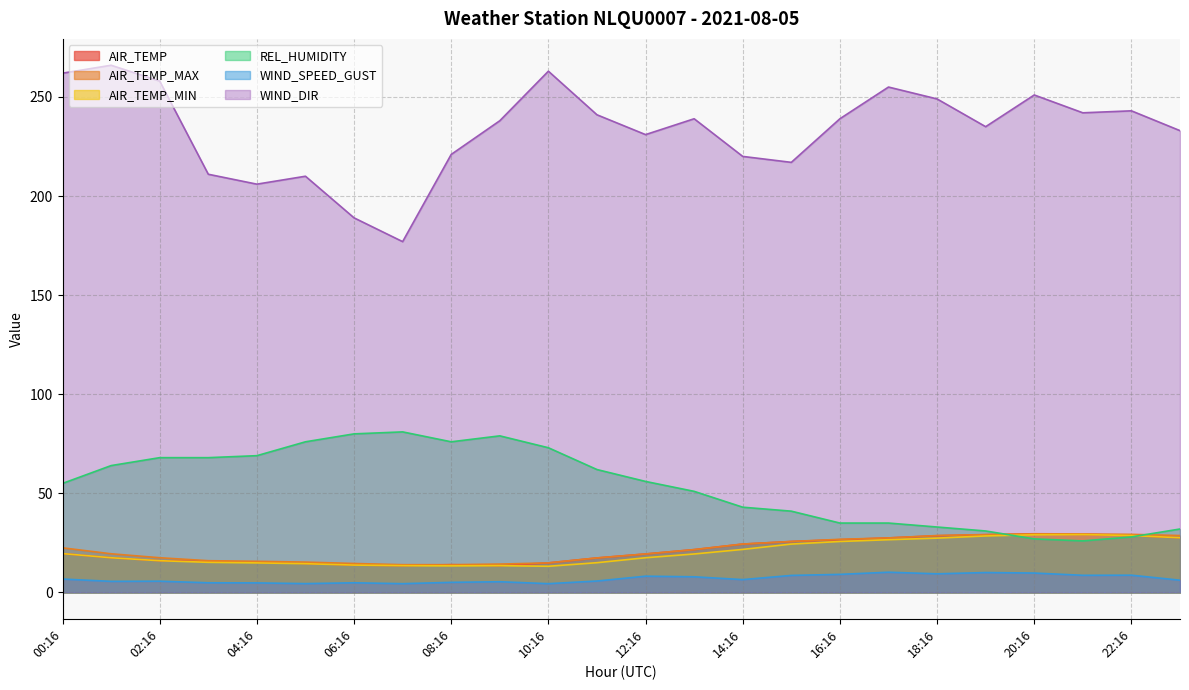

What is the average value of the WIND_SPEED_GUST series?

6.9